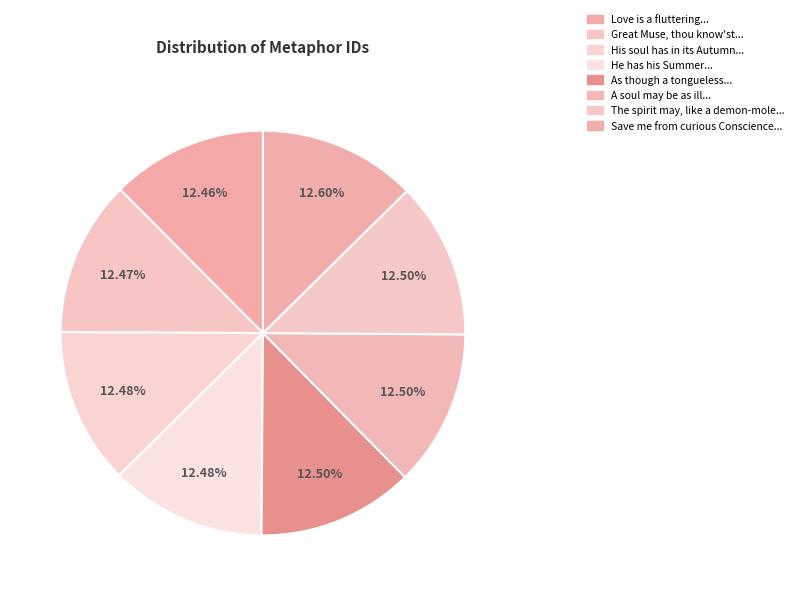

How many slices are in this pie chart?

8